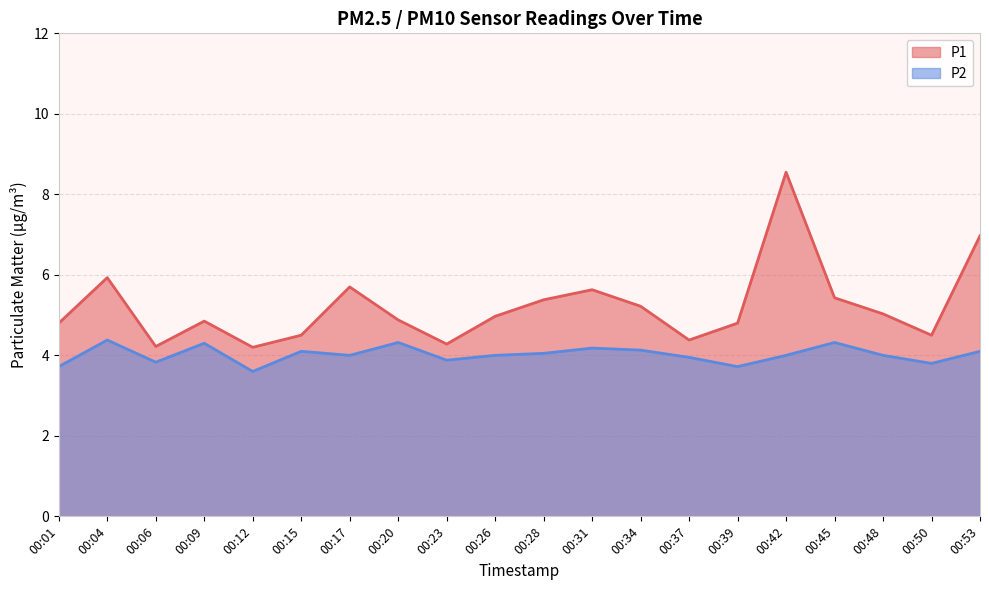

How many interior local peaks does the P2 series have?

6